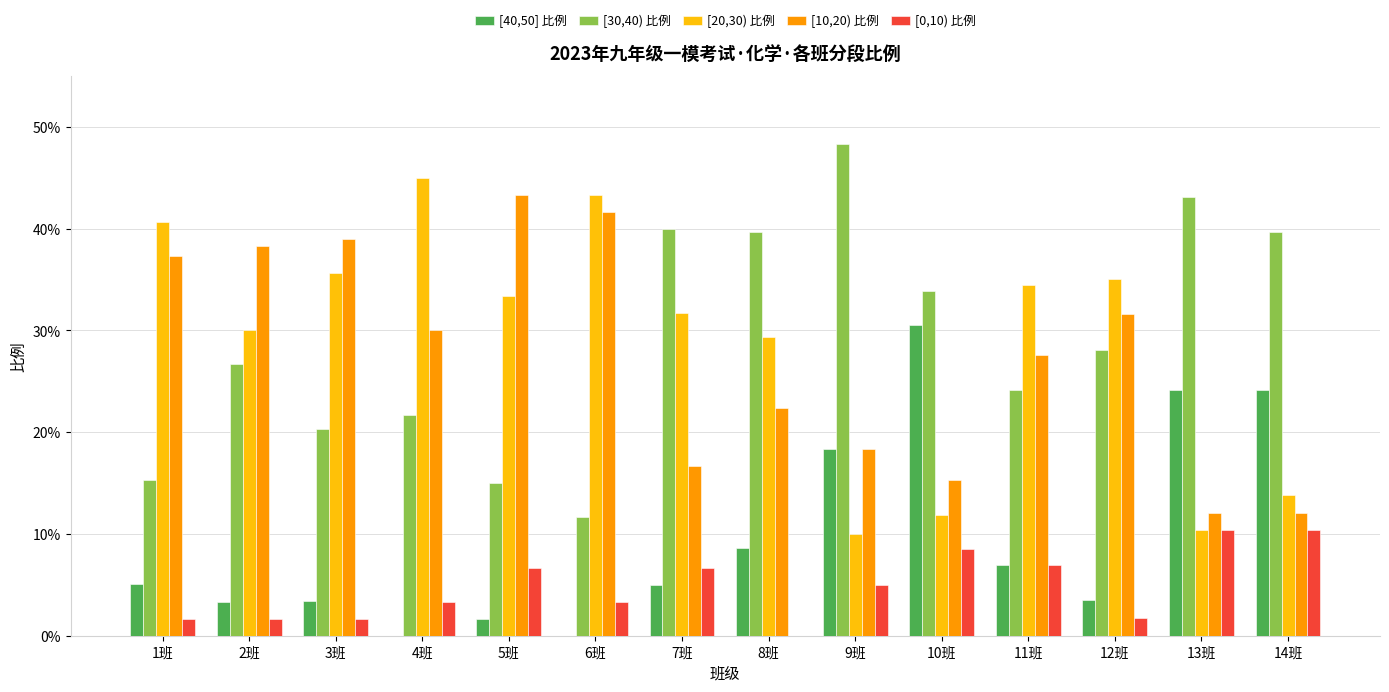

Is it true that [10,20) 比例 equals 0.2 at 6班?

False